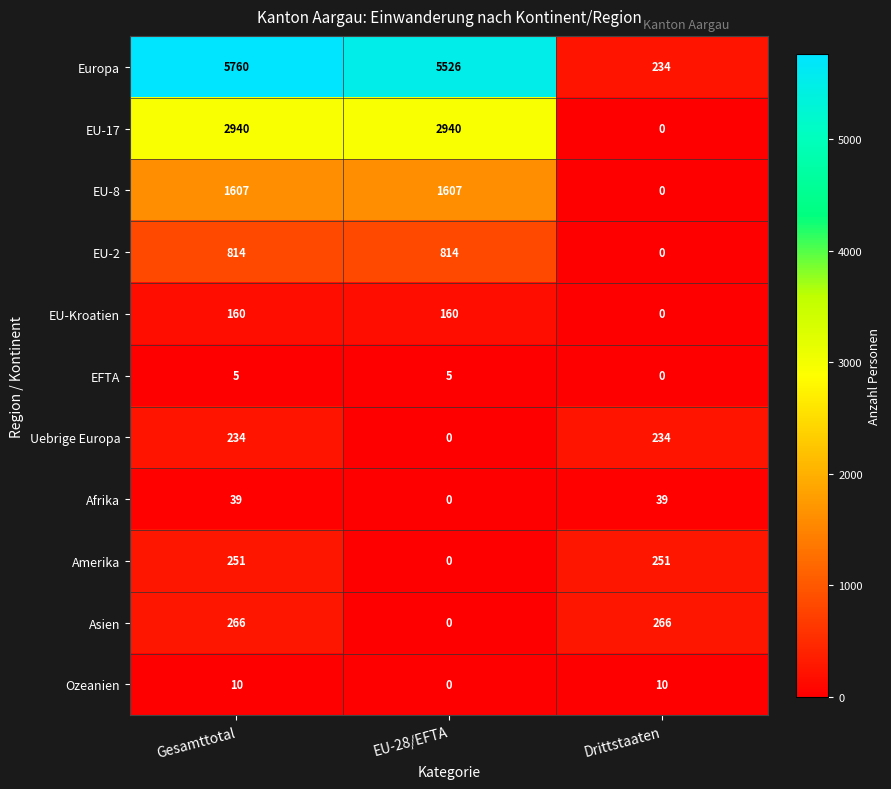

Is it true that Asien equals 266 at Gesamttotal?

True